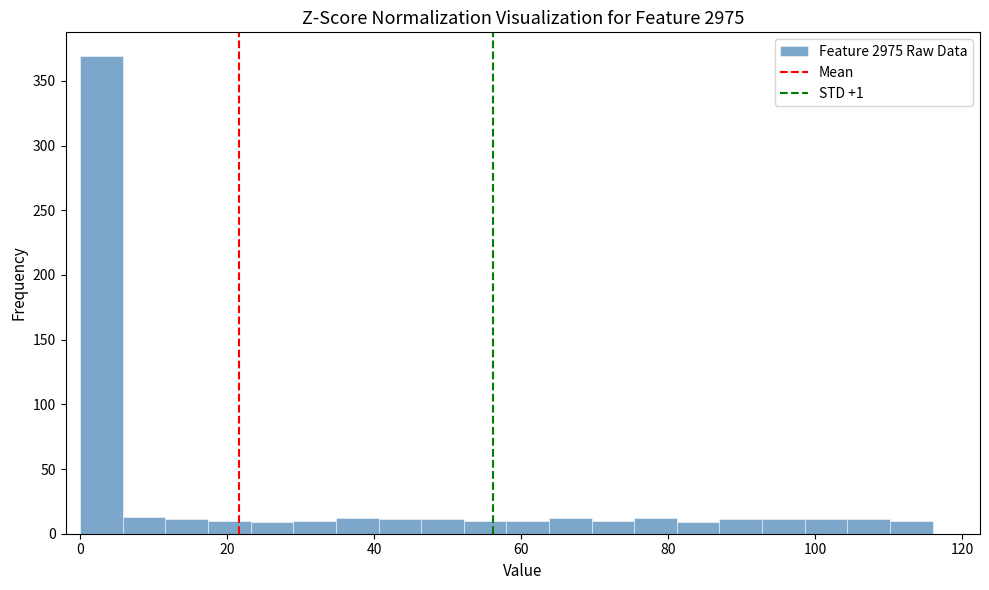

Around what value on the x-axis is the tallest bar? Give the approximate position of its centre, as read against the axis.

2